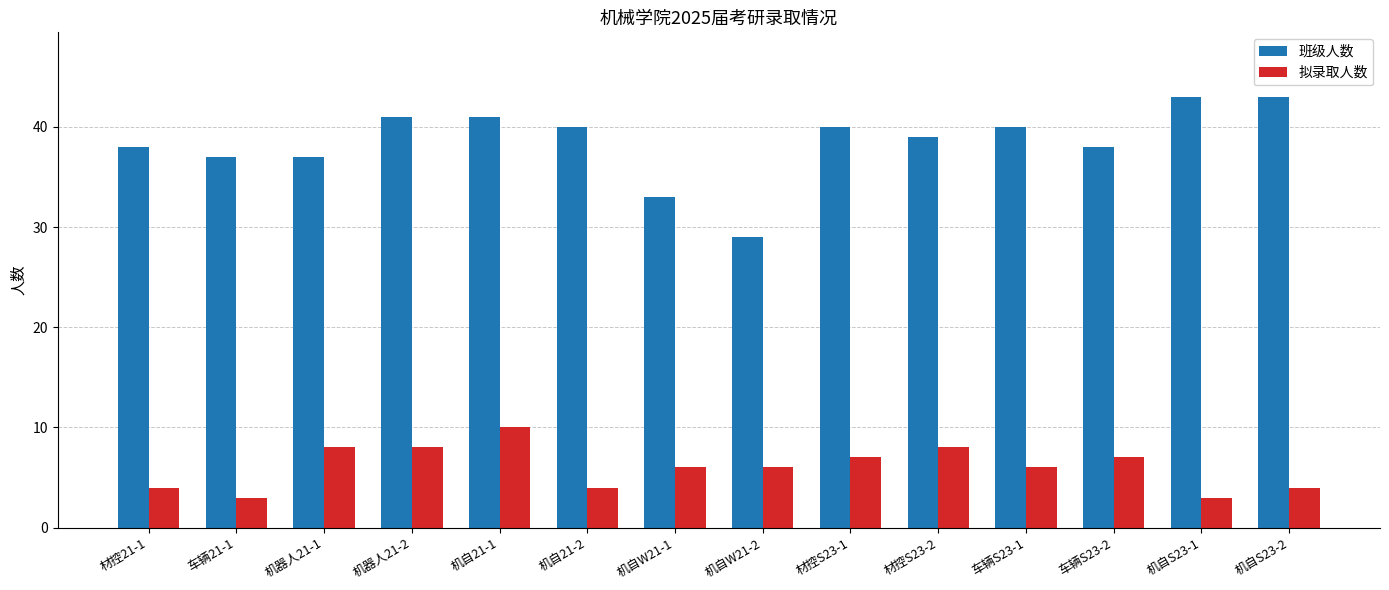

Reading right to left, what are all the values shown in this chart?

班级人数: 43	43	38	40	39	40	29	33	40	41	41	37	37	38
拟录取人数: 4	3	7	6	8	7	6	6	4	10	8	8	3	4